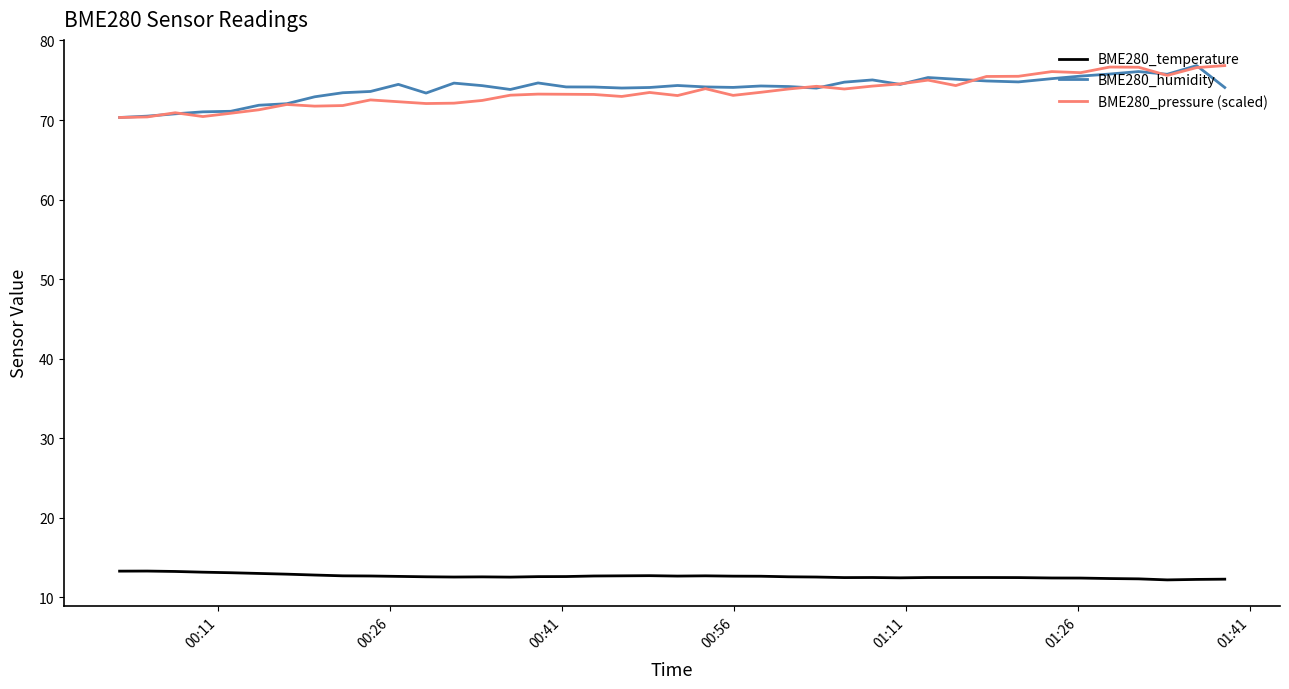

True or false: BME280_temperature and BME280_humidity intersect in this chart.

False